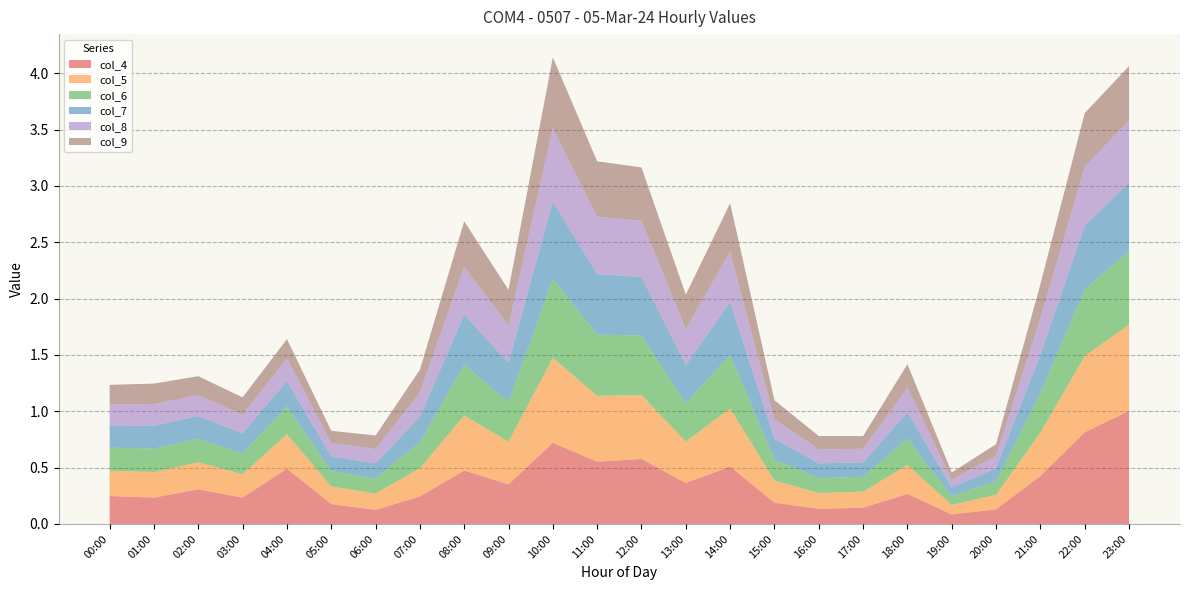

Reading right to left, extract all data points from this chart.

col_4: 23:00=1.0	22:00=0.8	21:00=0.4	20:00=0.1	19:00=0.1	18:00=0.3	17:00=0.1	16:00=0.1	15:00=0.2	14:00=0.5	13:00=0.4	12:00=0.6	11:00=0.6	10:00=0.7	09:00=0.4	08:00=0.5	07:00=0.2	06:00=0.1	05:00=0.2	04:00=0.5	03:00=0.2	02:00=0.3	01:00=0.2	00:00=0.2
col_5: 23:00=0.8	22:00=0.7	21:00=0.4	20:00=0.1	19:00=0.1	18:00=0.3	17:00=0.1	16:00=0.1	15:00=0.2	14:00=0.5	13:00=0.4	12:00=0.6	11:00=0.6	10:00=0.8	09:00=0.4	08:00=0.5	07:00=0.3	06:00=0.1	05:00=0.2	04:00=0.3	03:00=0.2	02:00=0.2	01:00=0.2	00:00=0.2
col_6: 23:00=0.7	22:00=0.6	21:00=0.4	20:00=0.1	19:00=0.1	18:00=0.2	17:00=0.1	16:00=0.1	15:00=0.2	14:00=0.5	13:00=0.3	12:00=0.5	11:00=0.5	10:00=0.7	09:00=0.4	08:00=0.5	07:00=0.2	06:00=0.1	05:00=0.1	04:00=0.2	03:00=0.2	02:00=0.2	01:00=0.2	00:00=0.2
col_7: 23:00=0.6	22:00=0.6	21:00=0.3	20:00=0.1	19:00=0.1	18:00=0.2	17:00=0.1	16:00=0.1	15:00=0.2	14:00=0.5	13:00=0.3	12:00=0.5	11:00=0.5	10:00=0.7	09:00=0.3	08:00=0.4	07:00=0.2	06:00=0.1	05:00=0.1	04:00=0.2	03:00=0.2	02:00=0.2	01:00=0.2	00:00=0.2
col_8: 23:00=0.6	22:00=0.5	21:00=0.3	20:00=0.1	19:00=0.1	18:00=0.2	17:00=0.1	16:00=0.1	15:00=0.2	14:00=0.4	13:00=0.3	12:00=0.5	11:00=0.5	10:00=0.7	09:00=0.3	08:00=0.4	07:00=0.2	06:00=0.1	05:00=0.1	04:00=0.2	03:00=0.2	02:00=0.2	01:00=0.2	00:00=0.2
col_9: 23:00=0.5	22:00=0.5	21:00=0.3	20:00=0.1	19:00=0.1	18:00=0.2	17:00=0.1	16:00=0.1	15:00=0.2	14:00=0.4	13:00=0.3	12:00=0.5	11:00=0.5	10:00=0.6	09:00=0.3	08:00=0.4	07:00=0.2	06:00=0.1	05:00=0.1	04:00=0.2	03:00=0.2	02:00=0.2	01:00=0.2	00:00=0.2